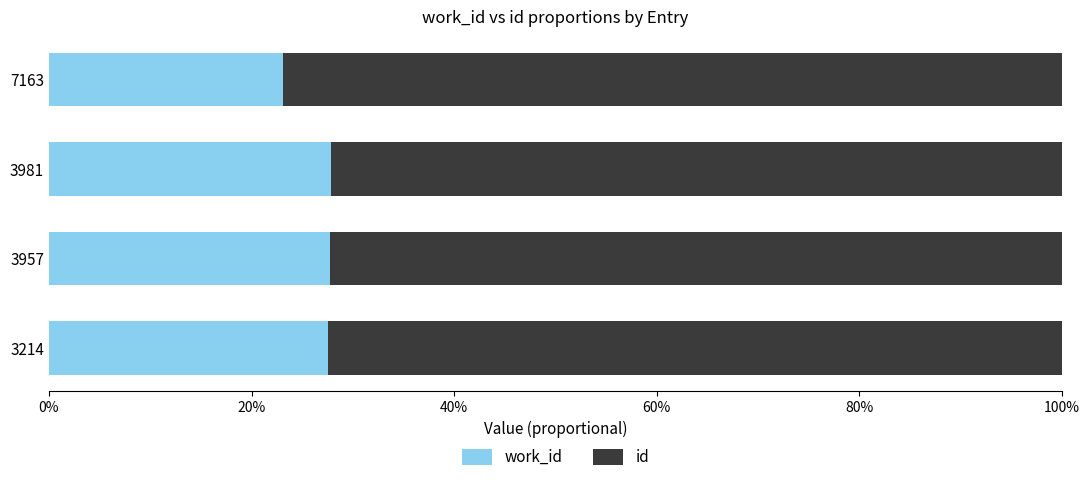

Reading left to right, extract all data points from this chart.

work_id: 0.3	0.3	0.3	0.2
id: 0.7	0.7	0.7	0.8